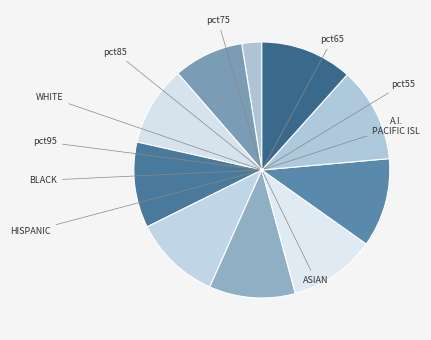

Which category has the biggest portion of the pie?

pct85